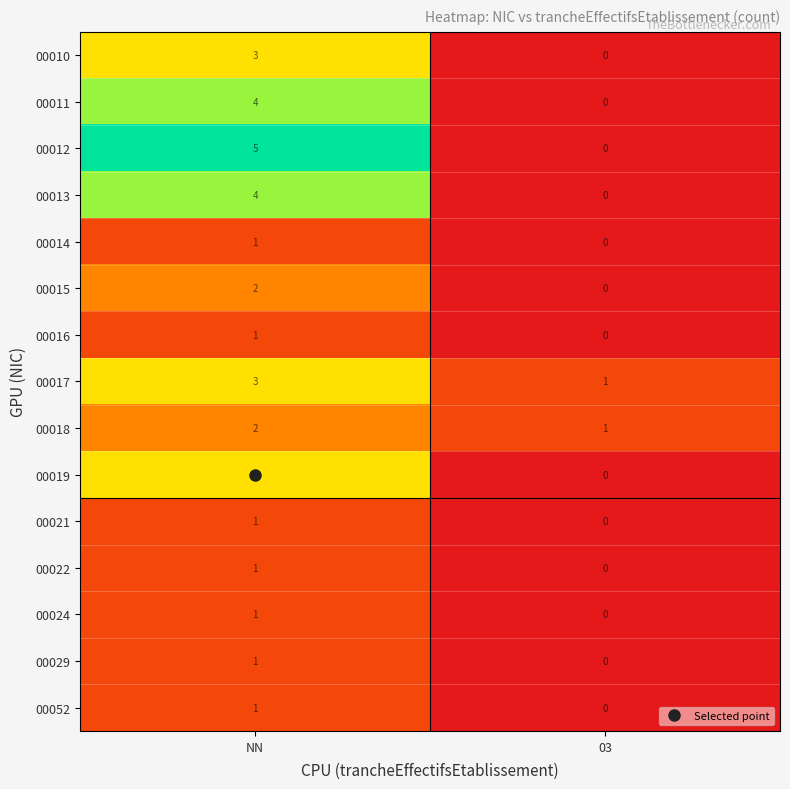

What is the total value across all series at NN?

33